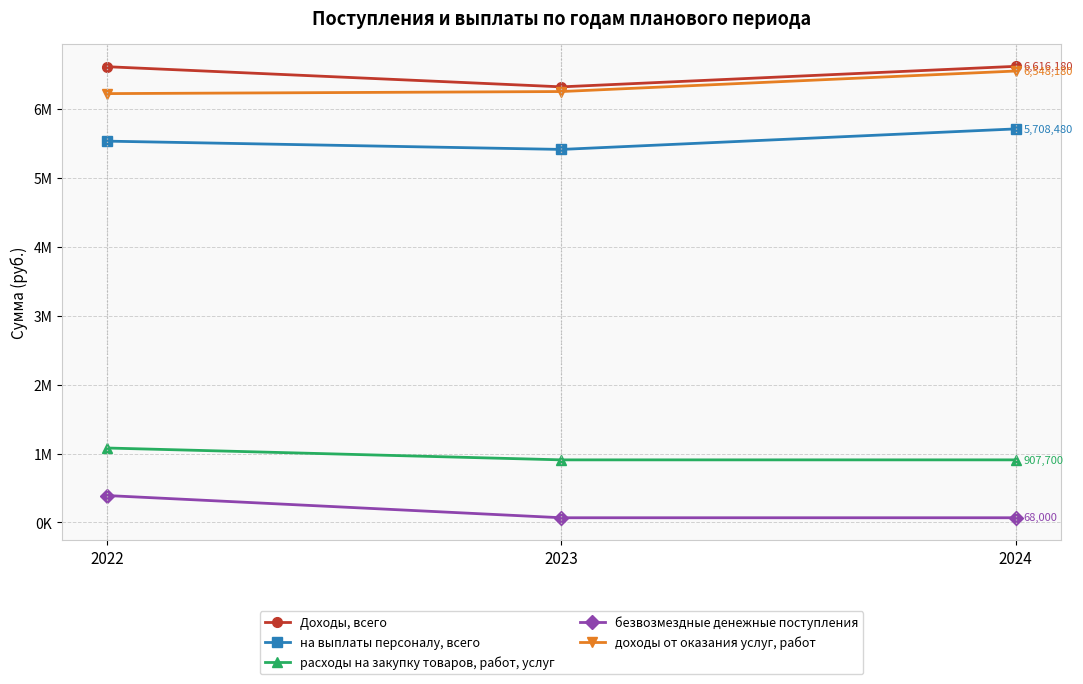

Is this an area chart (filled region under the line)?

No